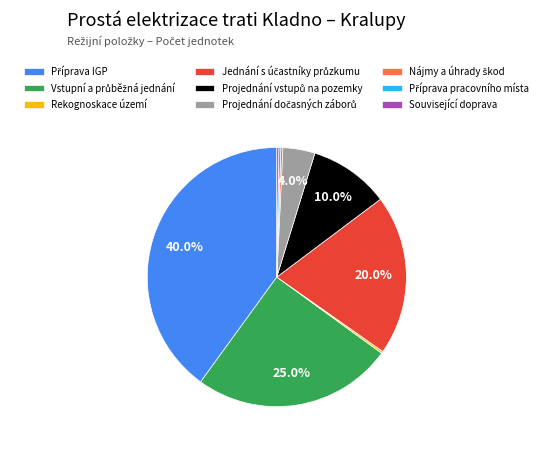

Is there any slice that represents more than half of the pie?

No